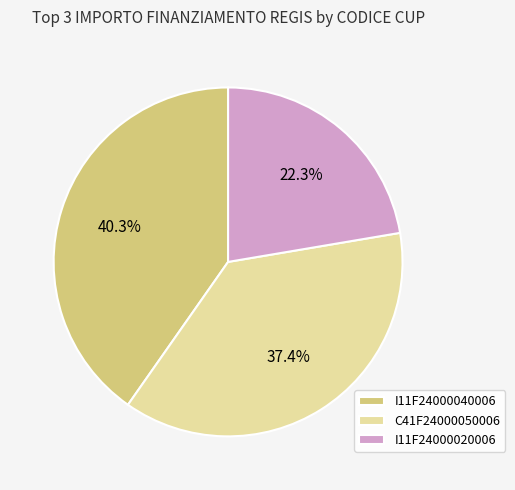

Is there a majority slice in this chart?

No